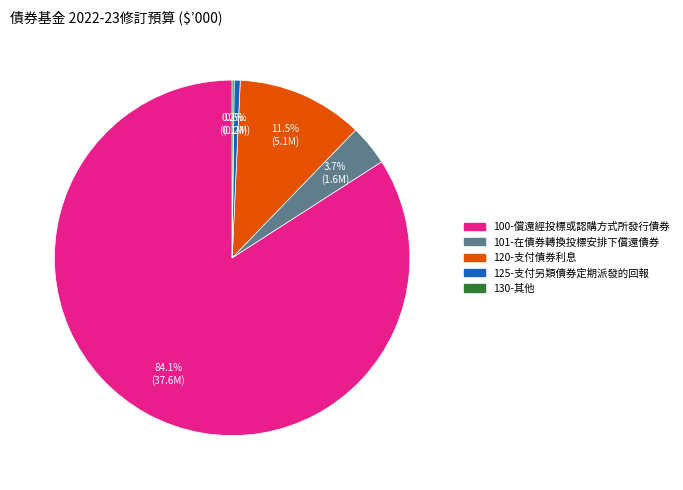

Is there a majority slice in this chart?

Yes